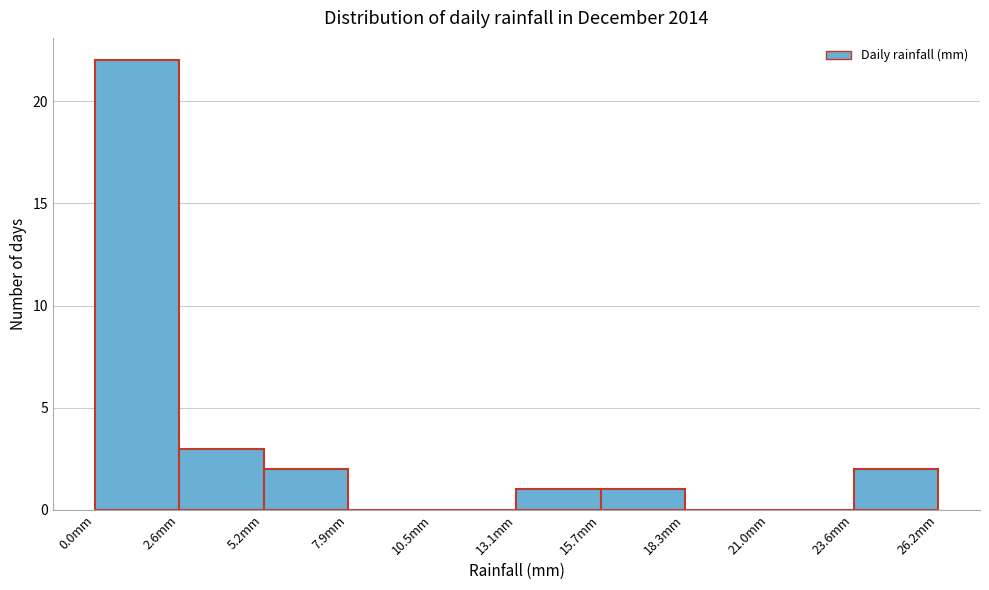

Which range on the x-axis has the tallest bar?

0.0 to 2.5